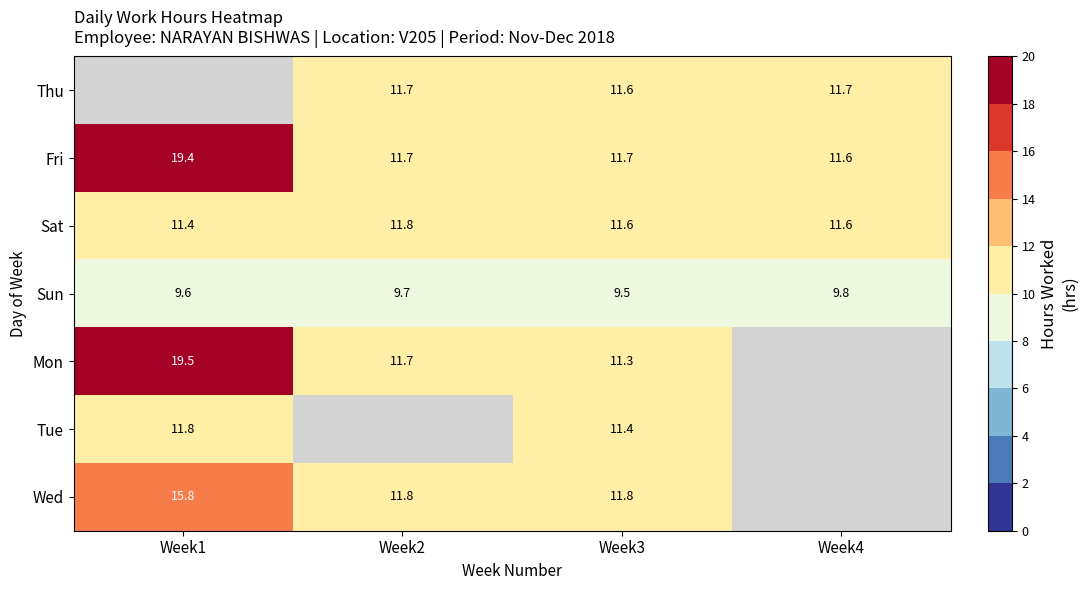

Rank the categories by Sun value from lowest to highest.

Week3, Week1, Week2, Week4